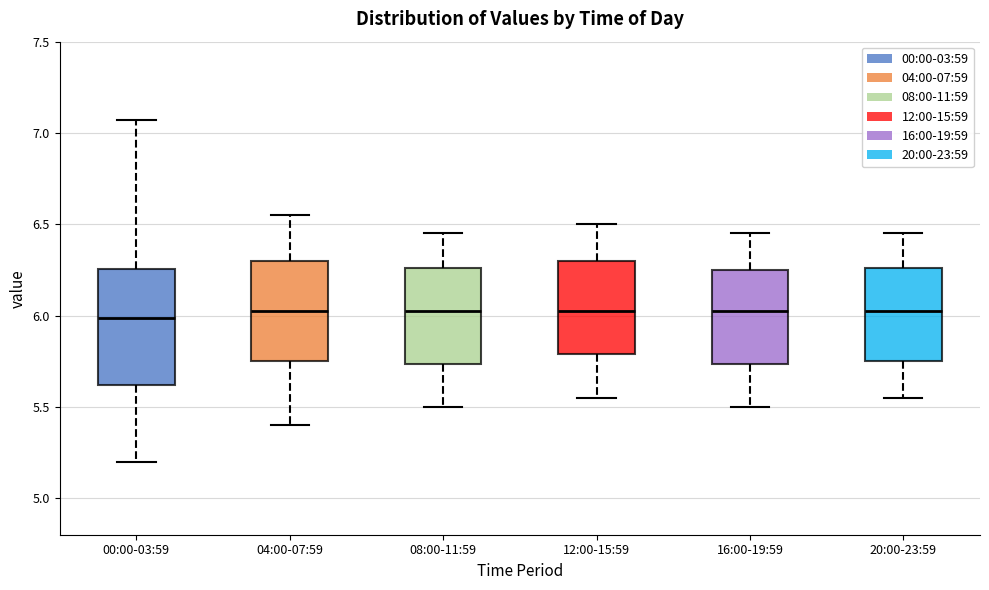

Reading left to right, read every box against the y-axis: the position of its median line, the range the box covers, and the ends of its whiskers. The values are not printed on the chart, so give them approximately, as read against the axis.

00:00-03:59: median 6.00, box 5.60 to 6.25, whiskers 5.20 to 7.05
04:00-07:59: median 6.05, box 5.75 to 6.30, whiskers 5.40 to 6.55
08:00-11:59: median 6.05, box 5.75 to 6.25, whiskers 5.50 to 6.45
12:00-15:59: median 6.05, box 5.80 to 6.30, whiskers 5.55 to 6.50
16:00-19:59: median 6.05, box 5.75 to 6.25, whiskers 5.50 to 6.45
20:00-23:59: median 6.05, box 5.75 to 6.25, whiskers 5.55 to 6.45